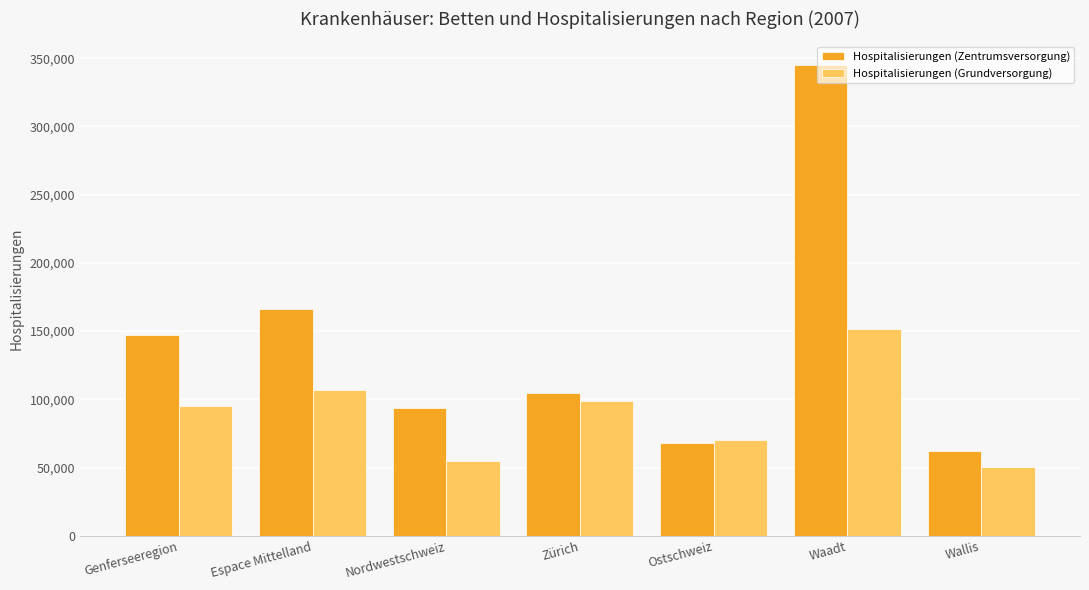

Which series changed the most between Zürich and Wallis?

Hospitalisierungen (Grundversorgung)